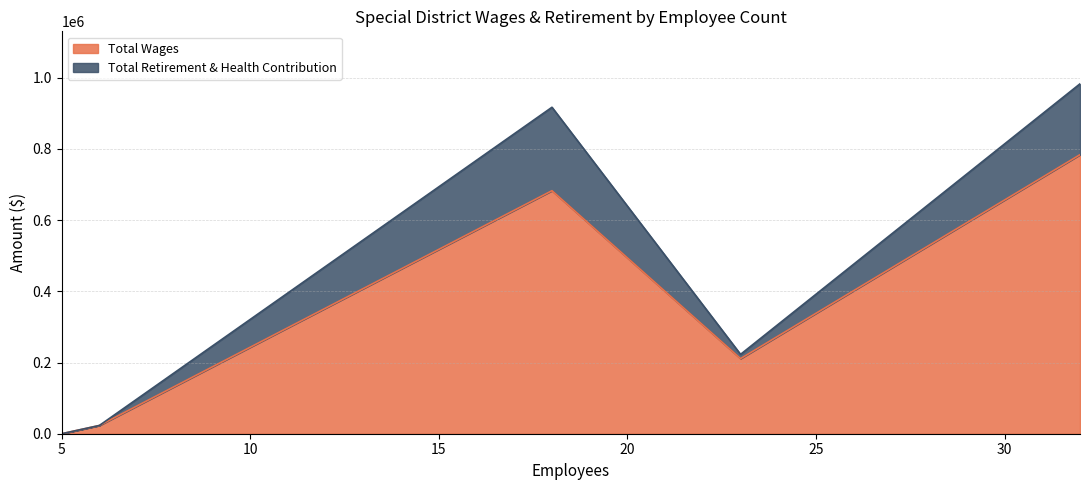

True or false: the data has more than 1 interior local peaks.

False